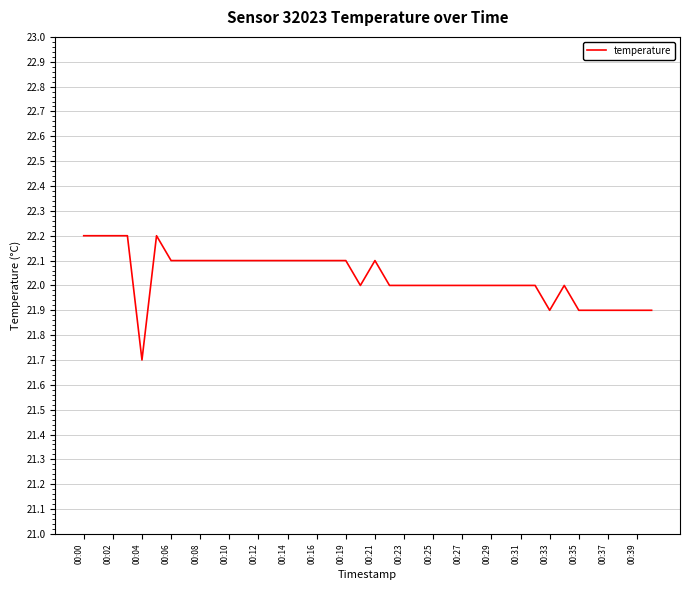

Count the number of categories in the chart.

40